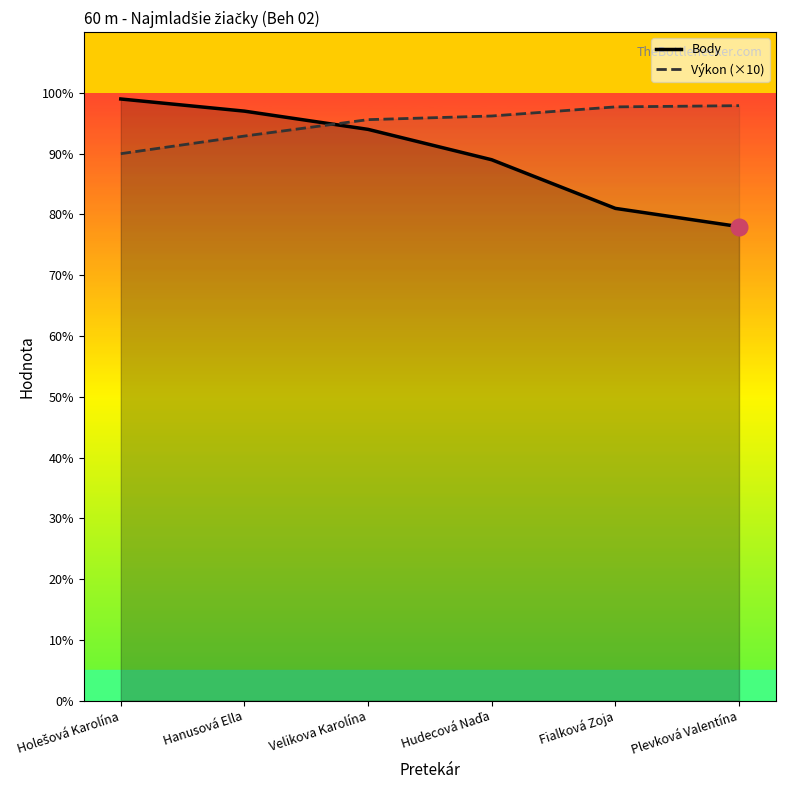

What is the average value of the Body series?

89.7